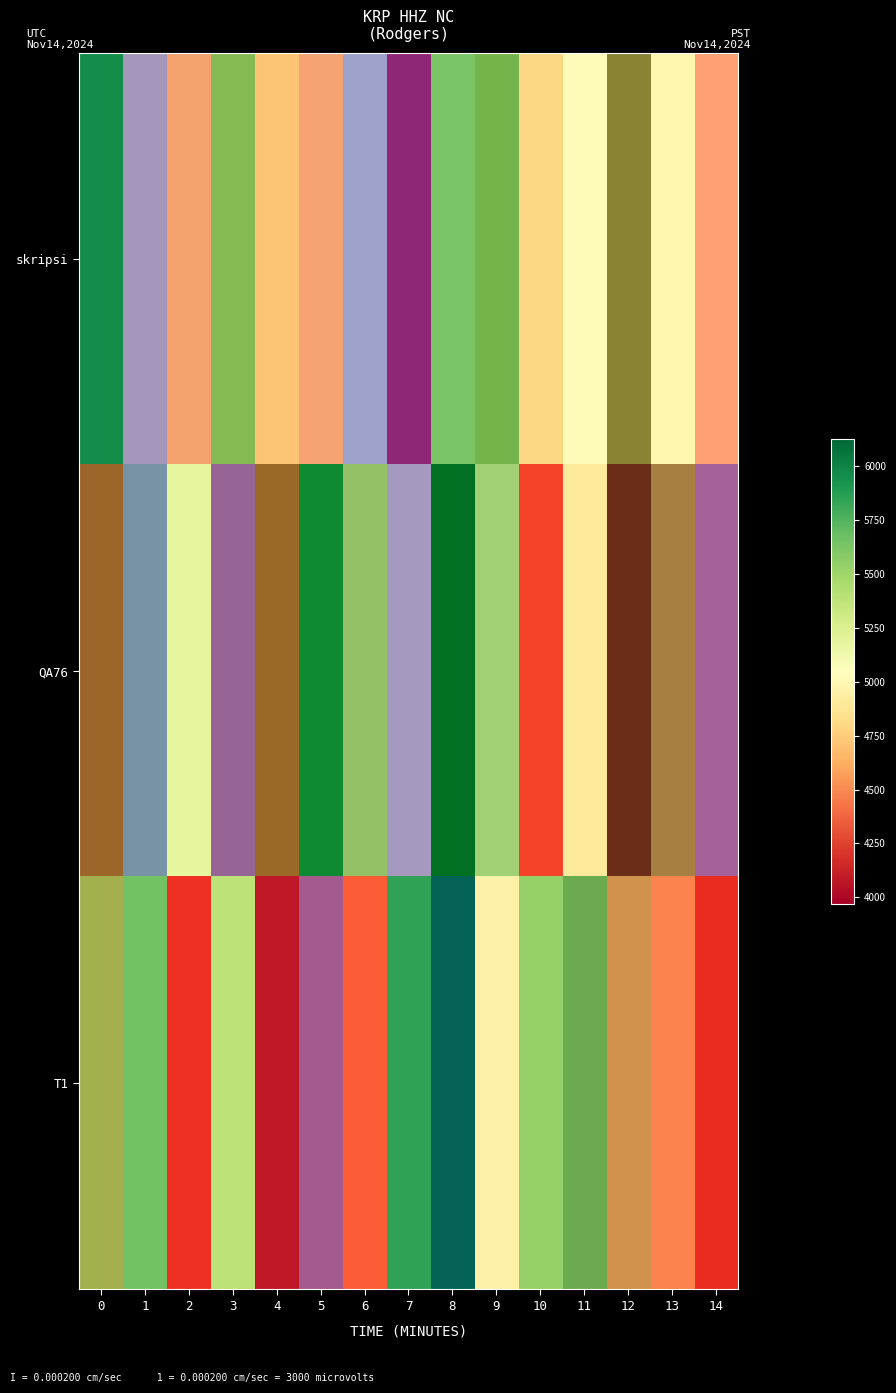

Between 5 and 7, which is larger?

7